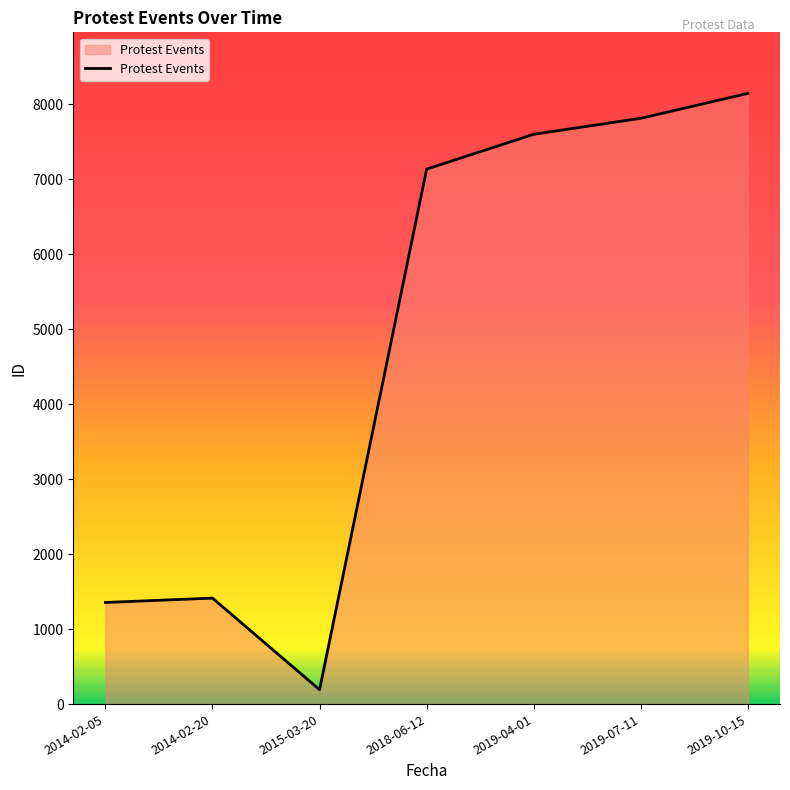

At which category does the data reach its first local peak?

2014-02-20